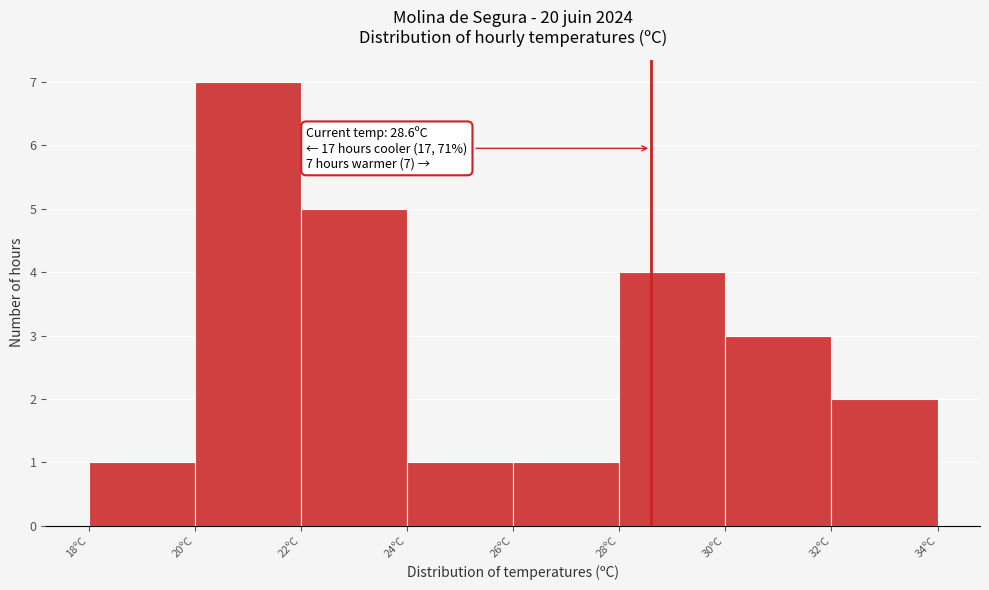

Over which range of the x-axis is the bar tallest?

20 to 22